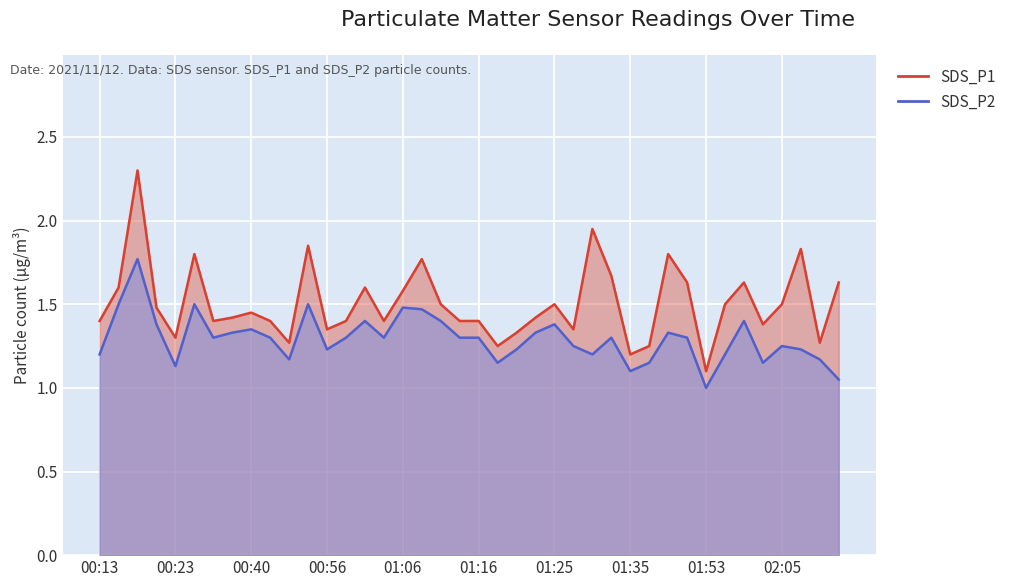

At 01:25, list the series in order from largest to smallest.

SDS_P1, SDS_P2